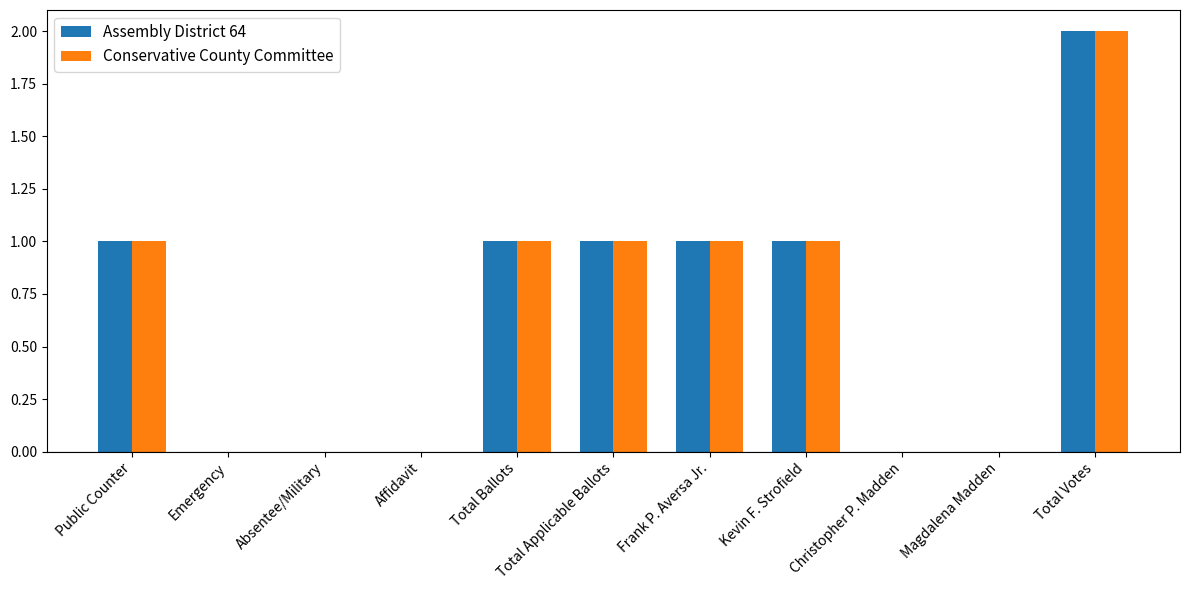

True or false: Conservative County Committee has a value of 2 at Total Votes.

True